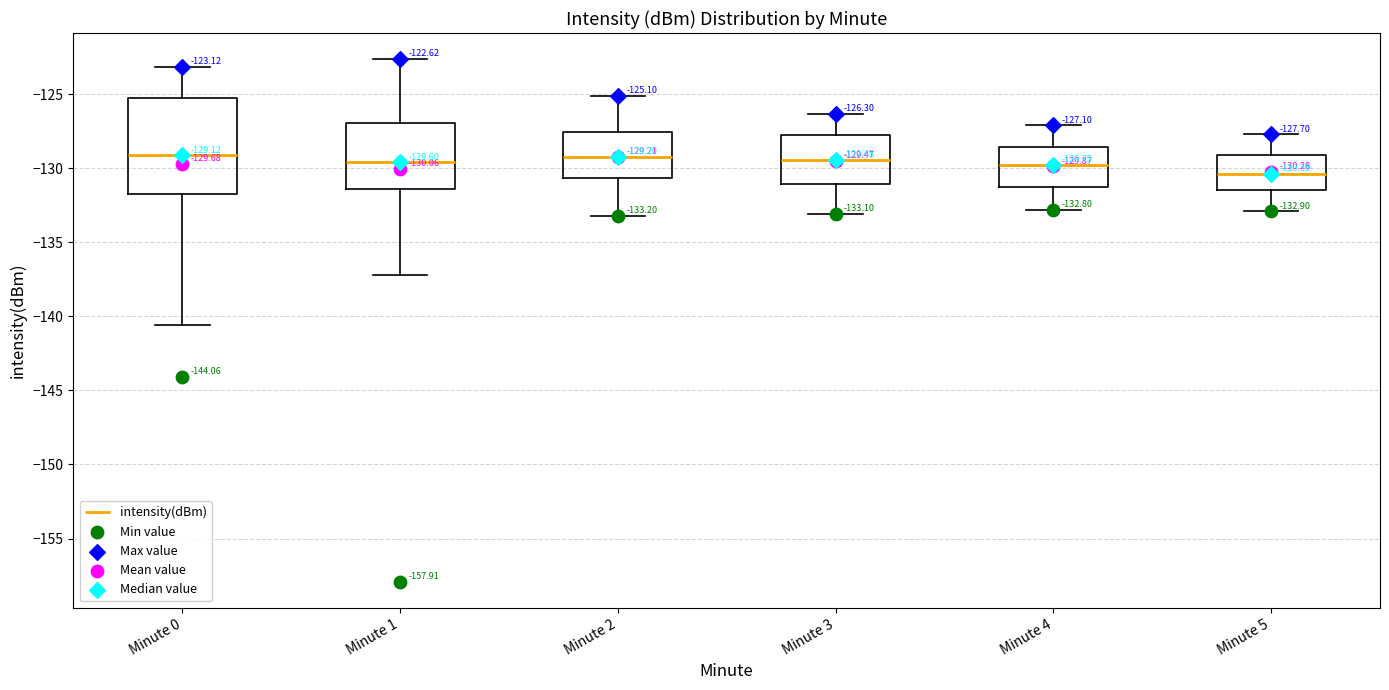

Which box has the lowest median line?

Minute 5